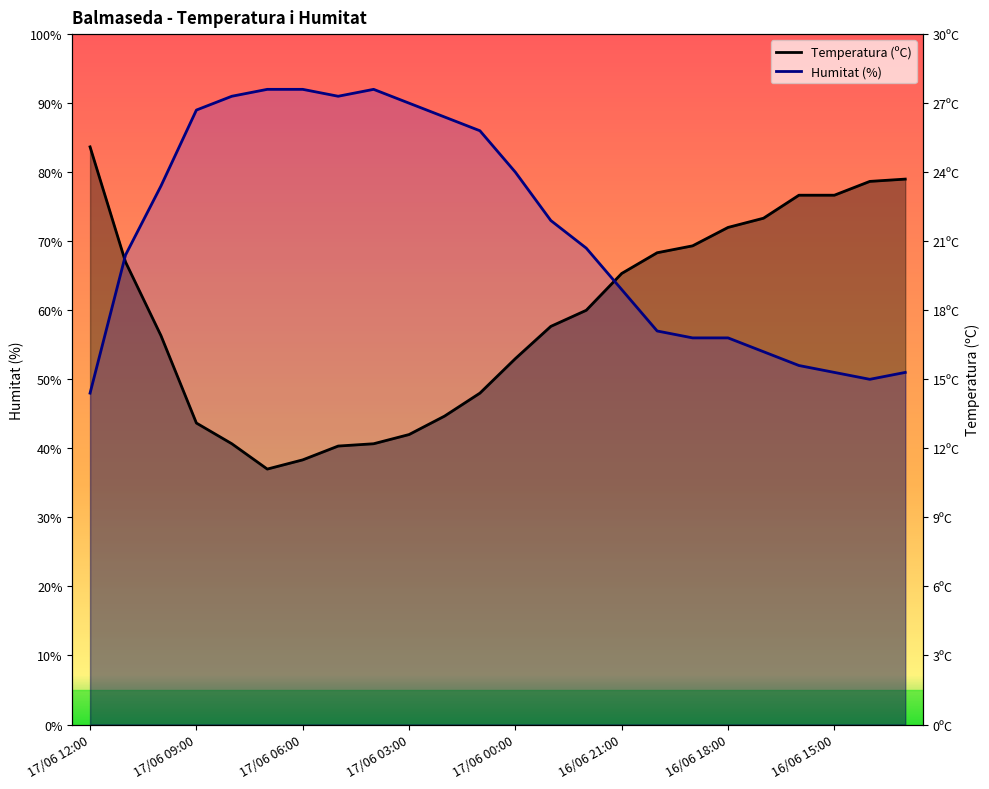

What is the difference between the Humitat (%) values at 16/06 14:00 and 17/06 10:00?

28.0